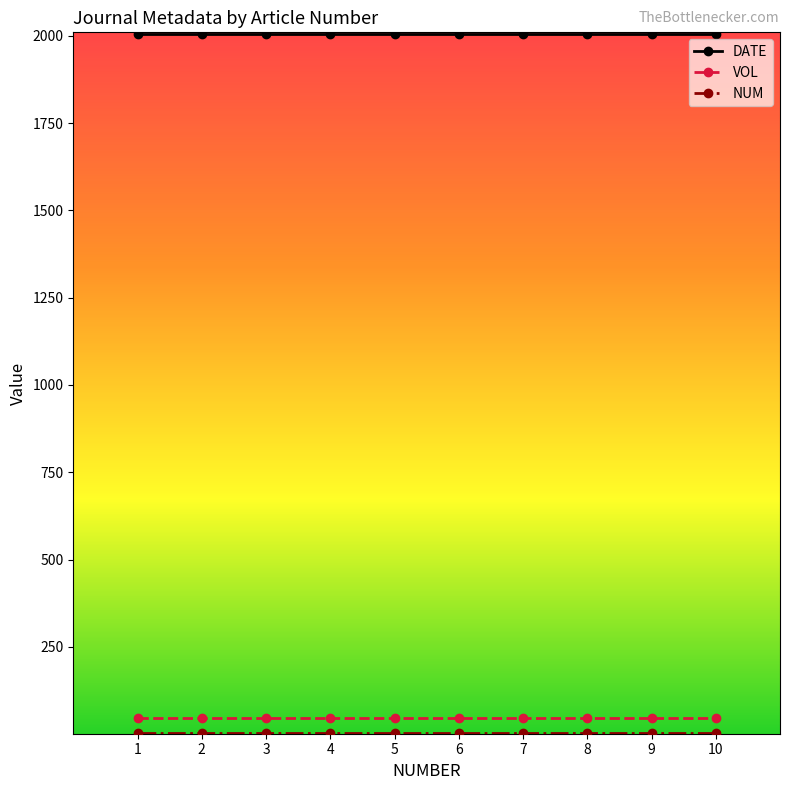

How many lines are shown in the chart?

3